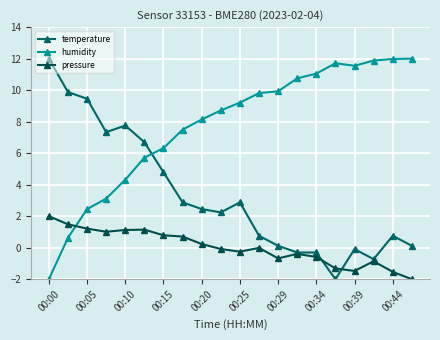

Which series has the widest spread of values?

temperature